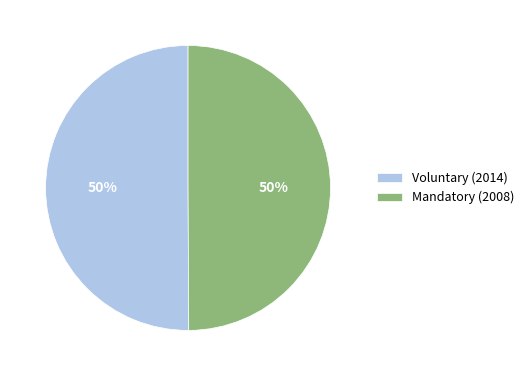

Combined, do Mandatory (2008) and Voluntary (2014) account for over 50%?

Yes